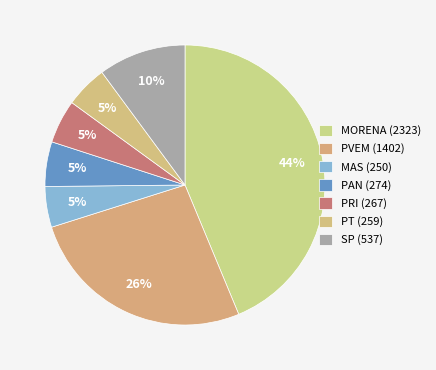

How many segments does this pie chart have?

7